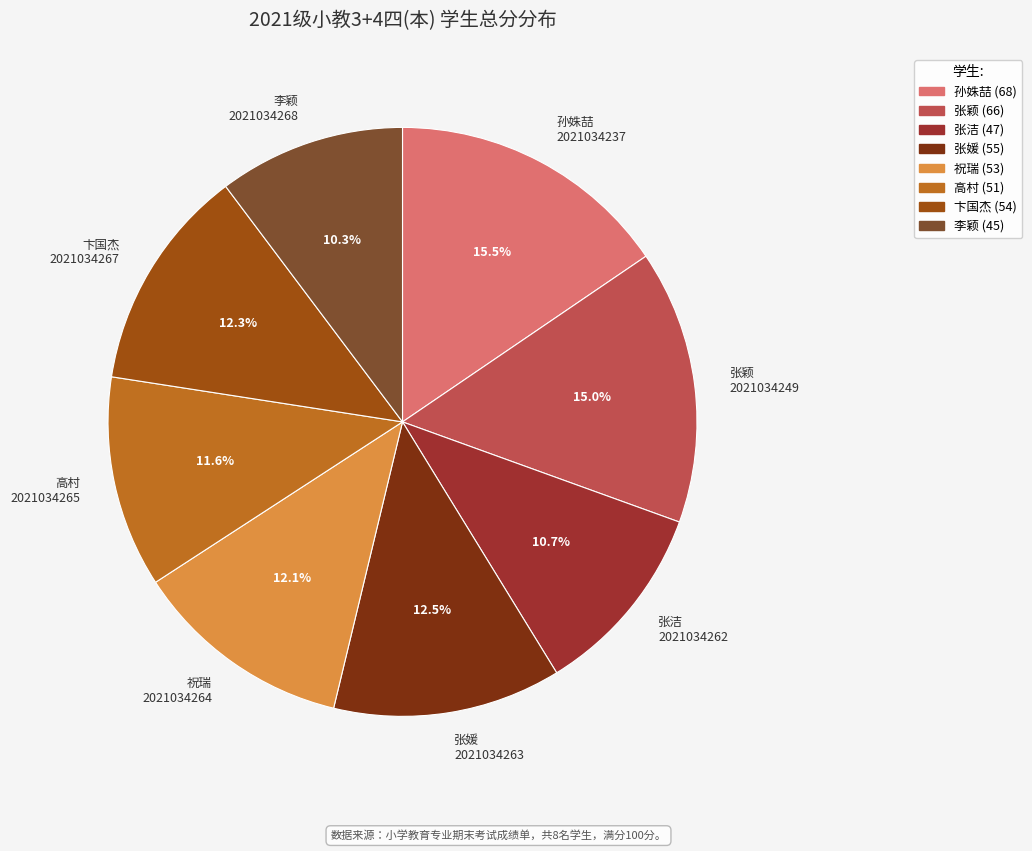

What portion of the pie excludes 李颖 2021034268?

89.7%